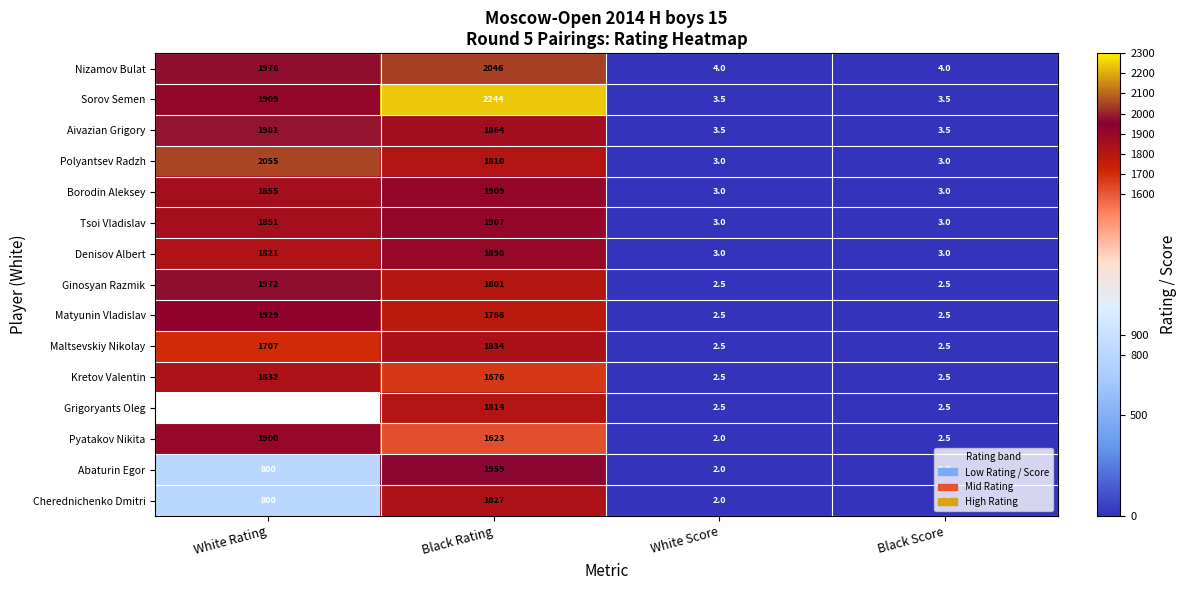

What is the difference between the second highest and second lowest values in the Denisov Albert series?

1818.0